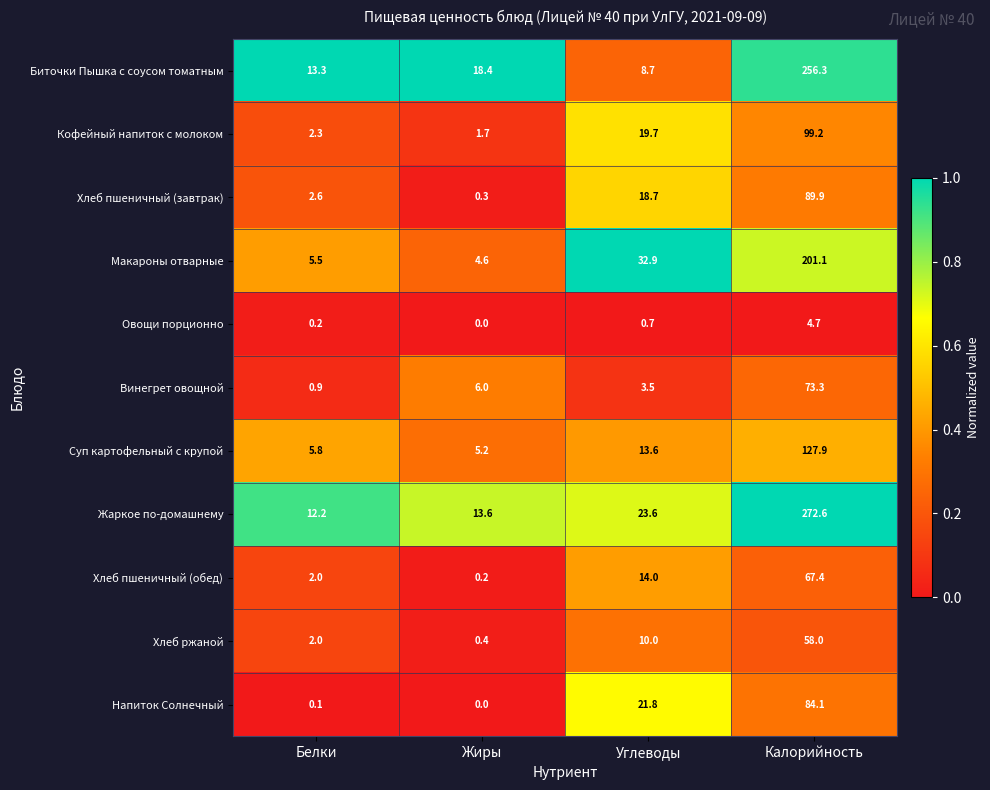

How many data points does each series have?

4